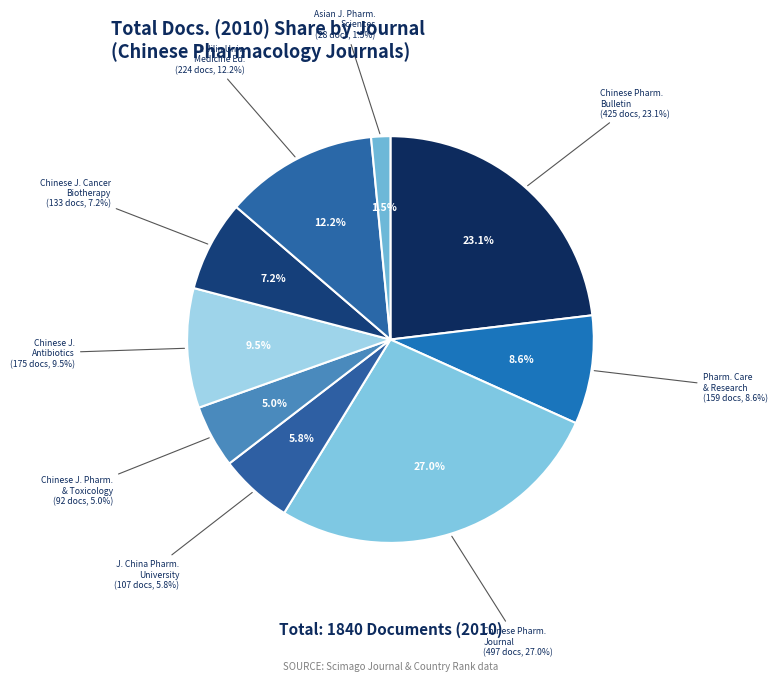

Do Chinese Pharmaceutical Journal and Asian Journal of Pharmaceutical Sciences together represent more than half of the pie?

No